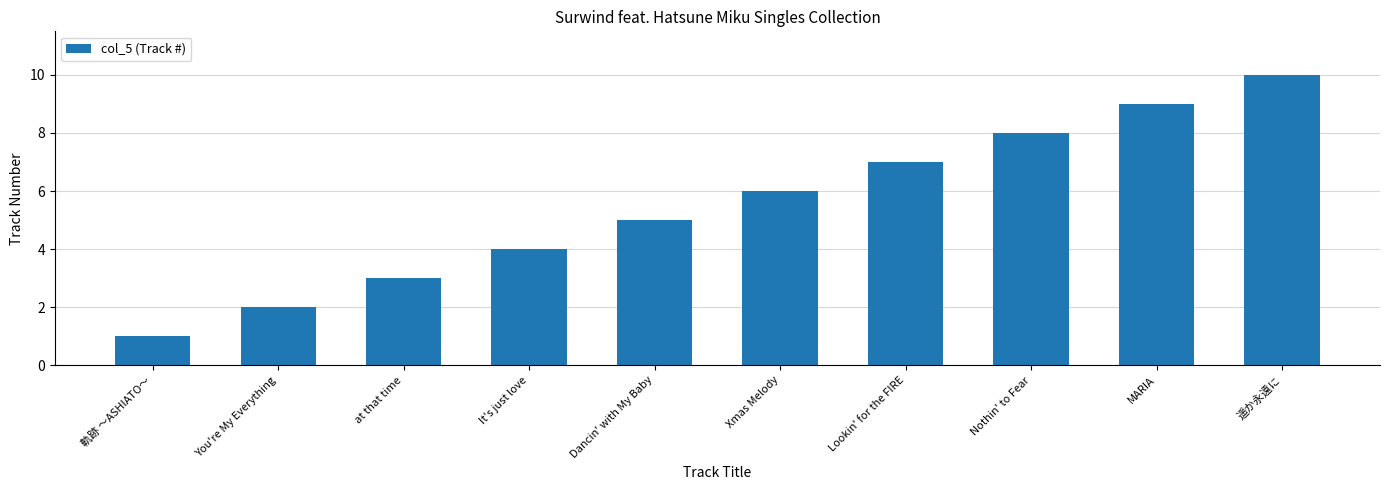

Between It's just love and 遥か永遠に, which is larger?

遥か永遠に